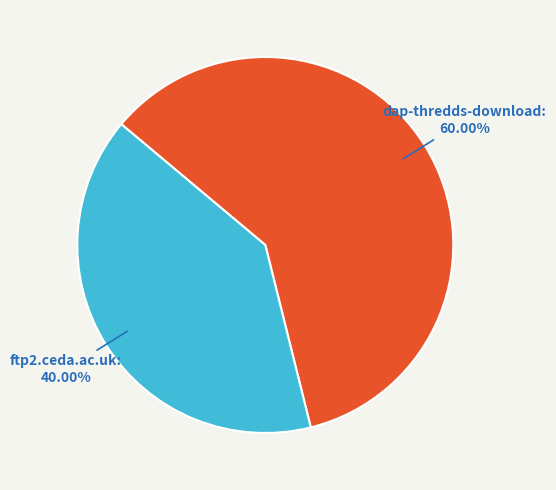

Is there a majority slice in this chart?

Yes